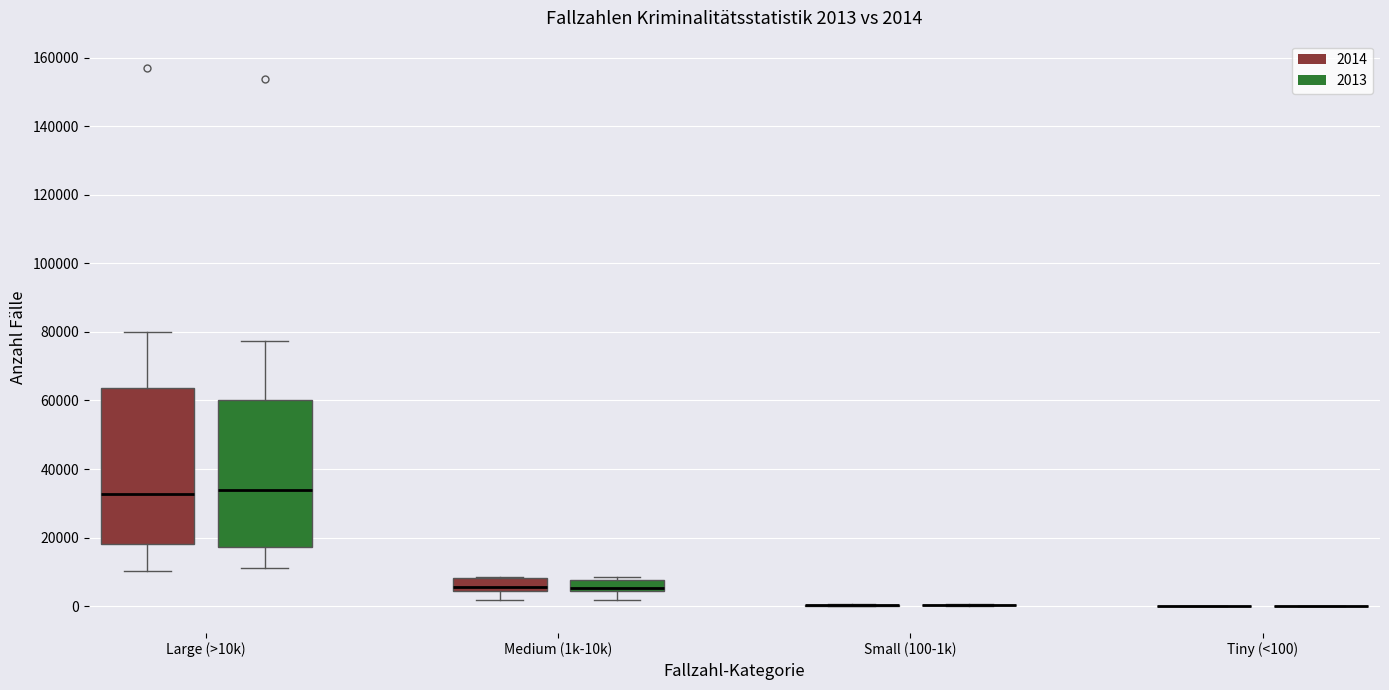

Comparing the boxes themselves (not the whiskers), which one is the tallest?

Large (>10k) (2014)